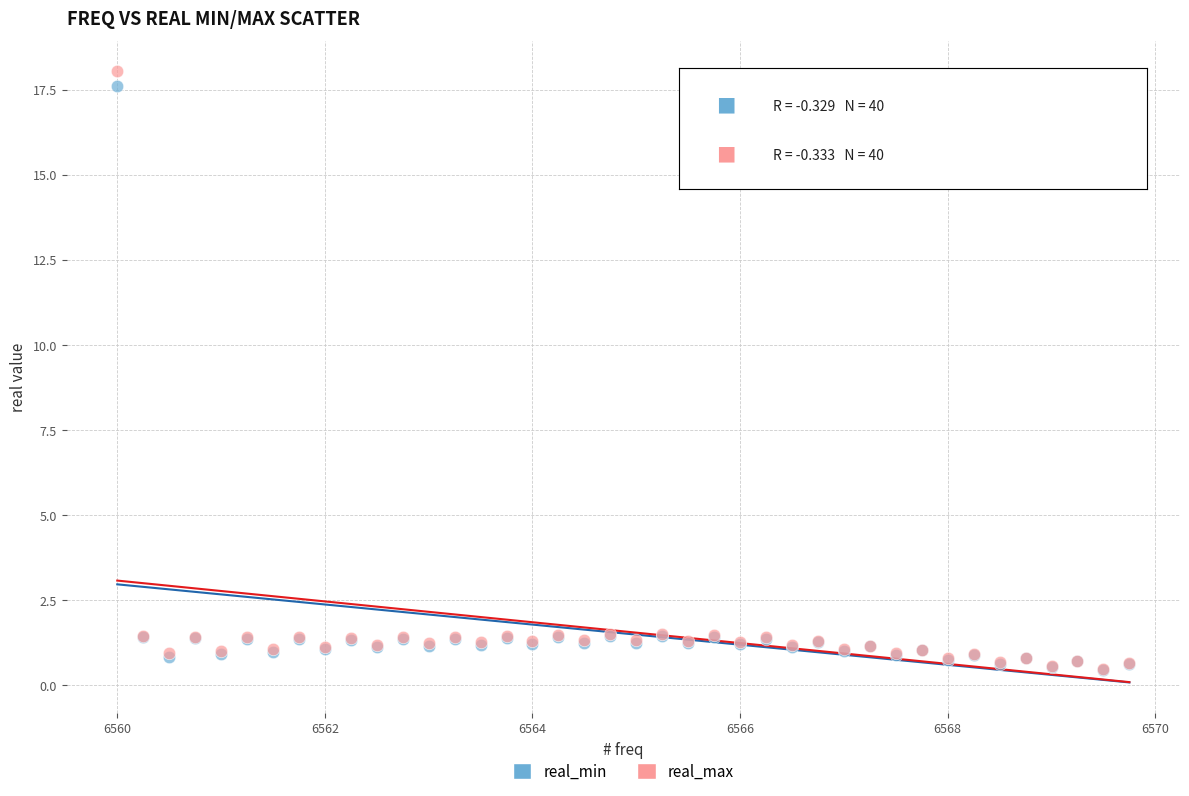

What are all the series names shown in the legend?

real_min, real_max